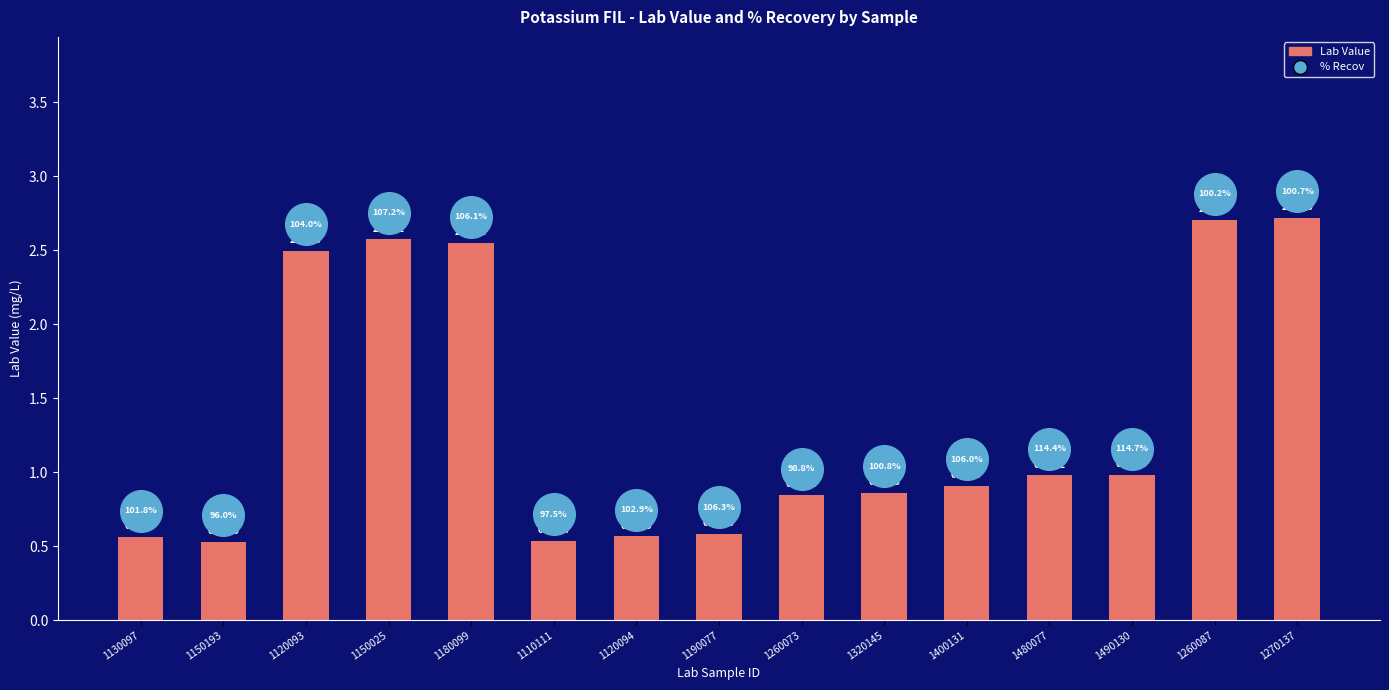

At which category is the sum across all series the highest?

1270137